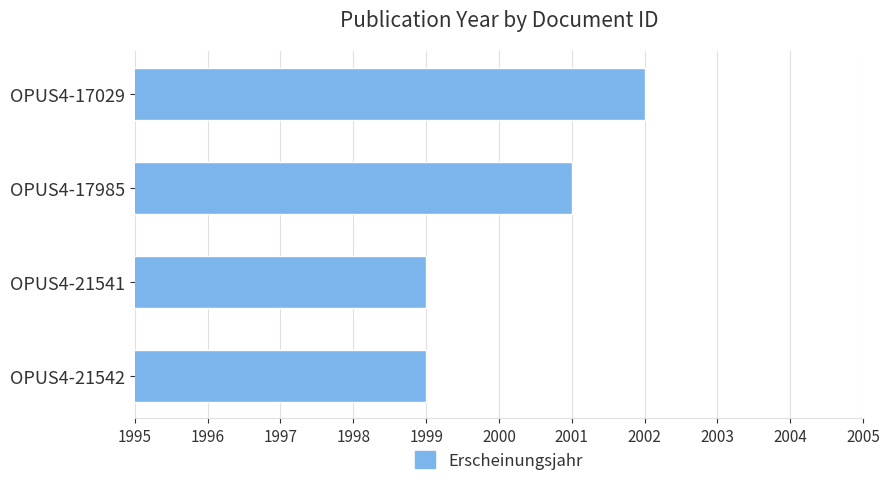

What is the value of the 2nd bar from the top?

2001